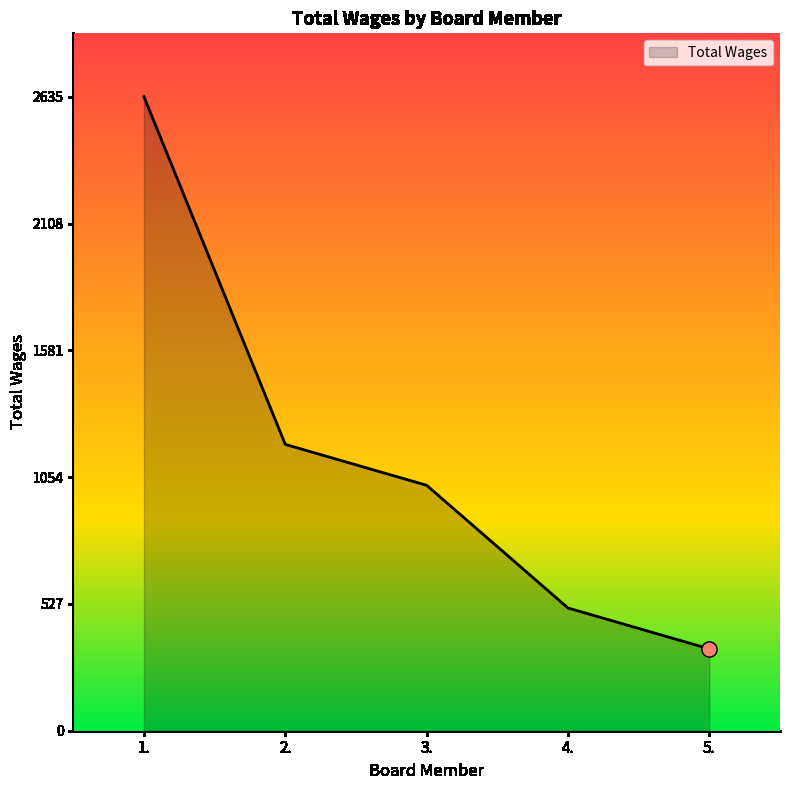

Between 3. and 2., which is larger?

2.